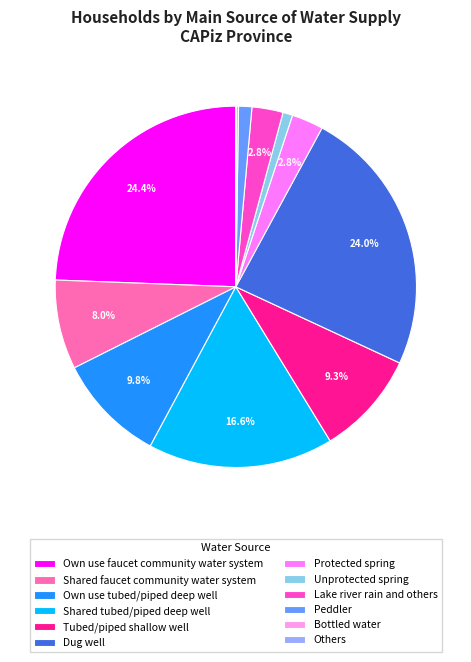

Do Own use faucet community water system and Peddler together represent more than half of the pie?

No